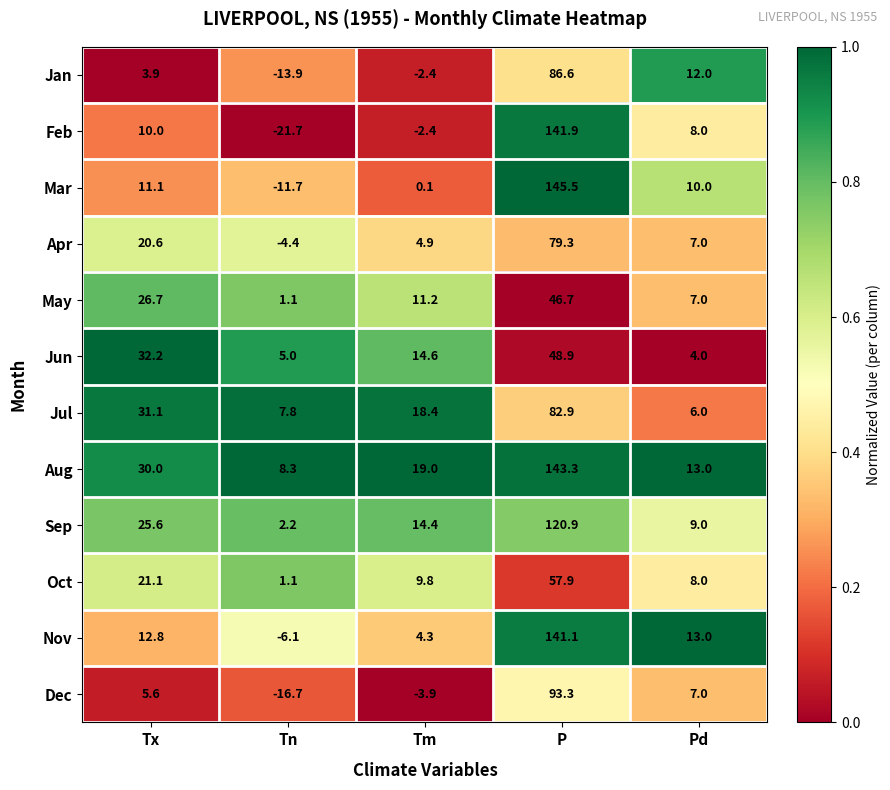

True or false: Jun has a value of 23.4 at Tm.

False